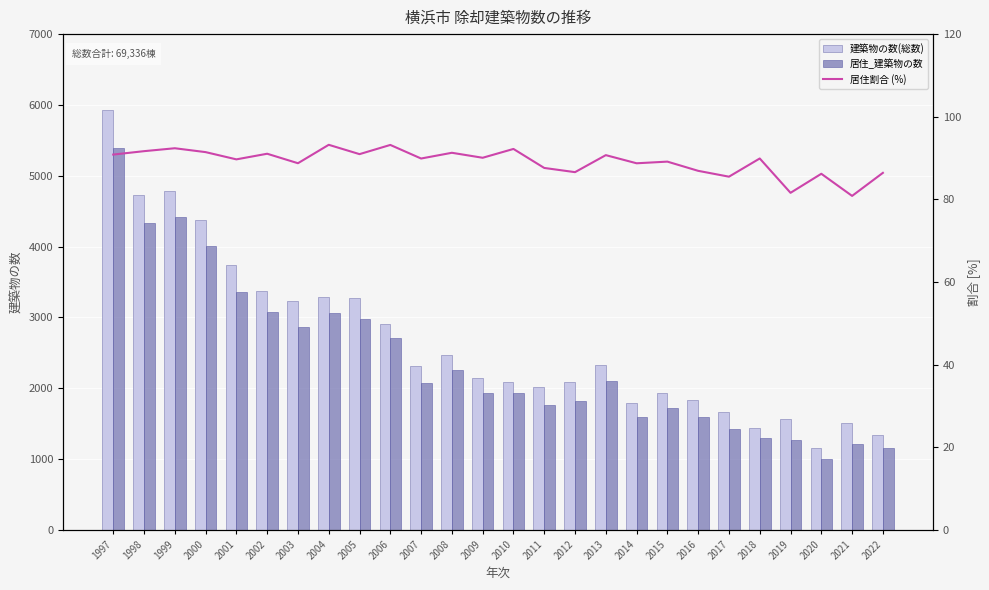

What is the value of the 建築物の数(総数) bar at the 20th from the left?

1833